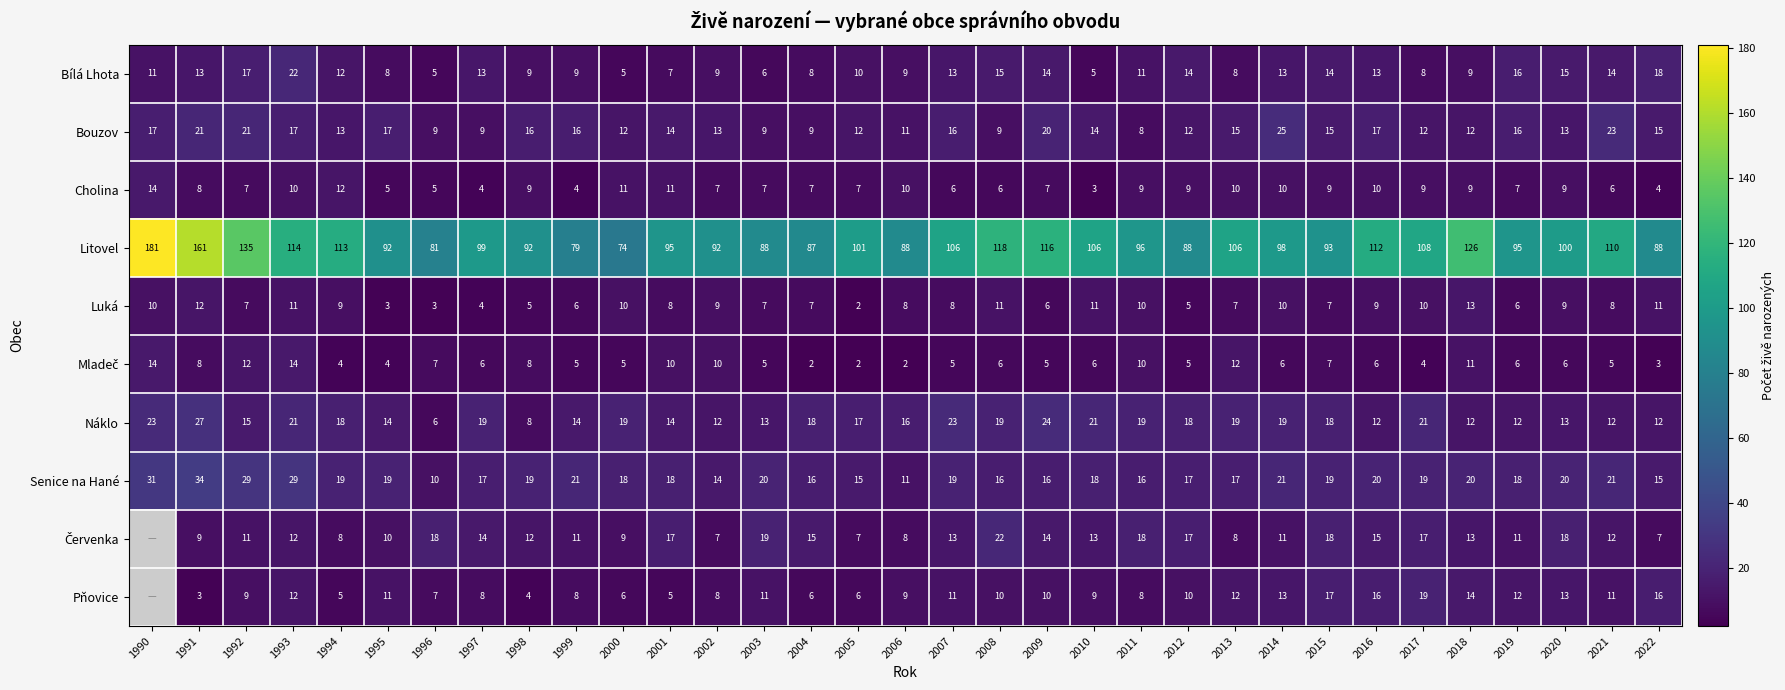

At how many categories does at least one series exceed 132?

3